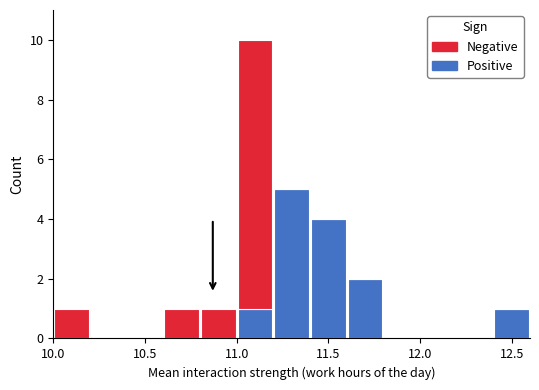

Count the Positive values in the range 0 to 1.

10